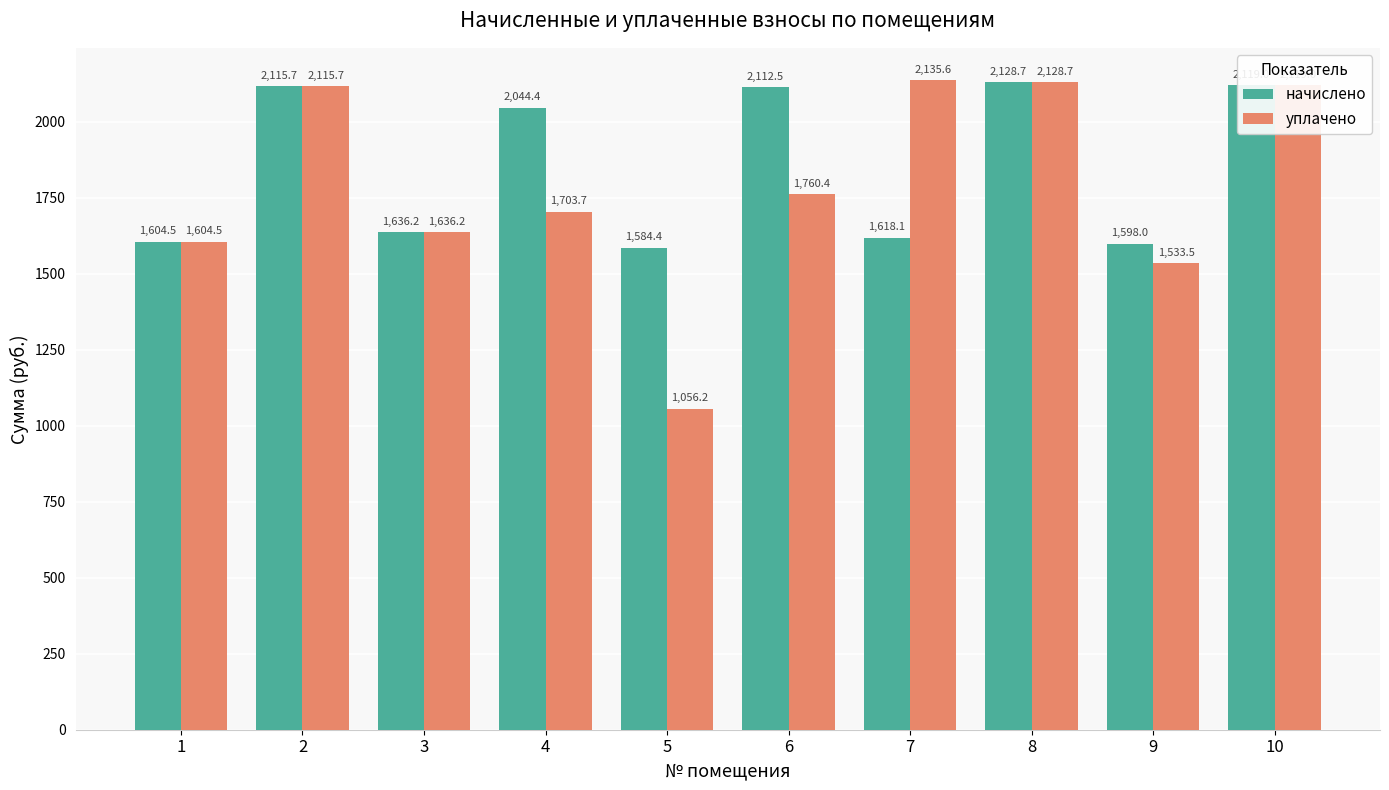

What is the average value of the уплачено series?

1779.3